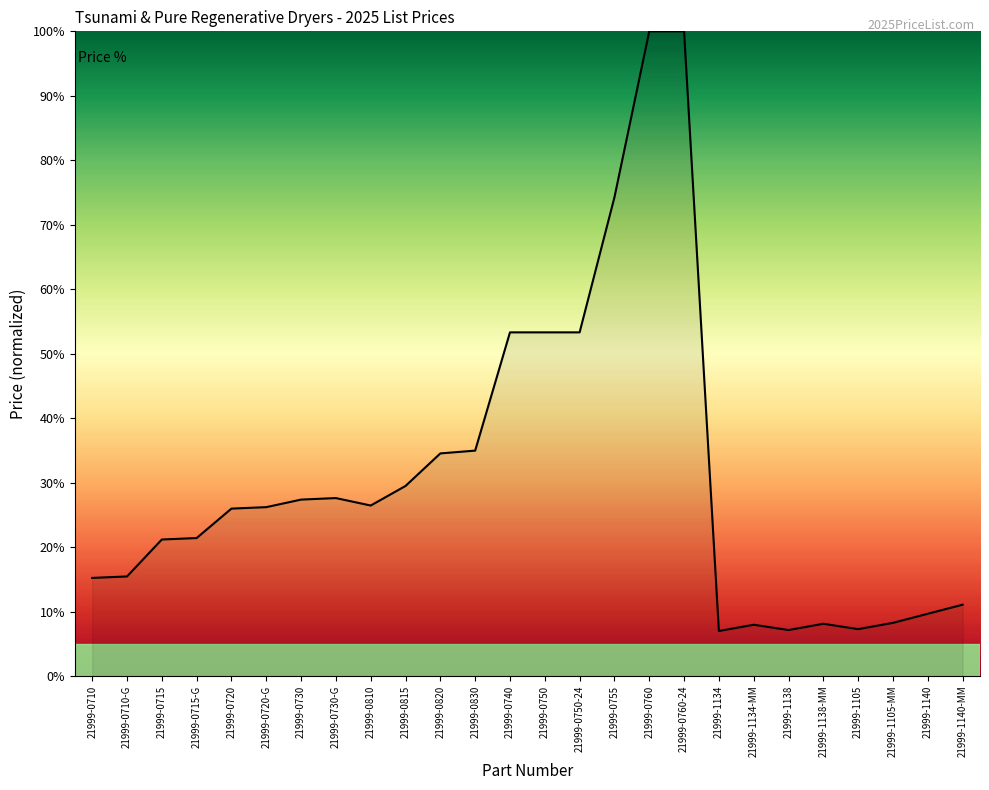

Which has a higher value, 21999-0810 or 21999-0730?

21999-0730